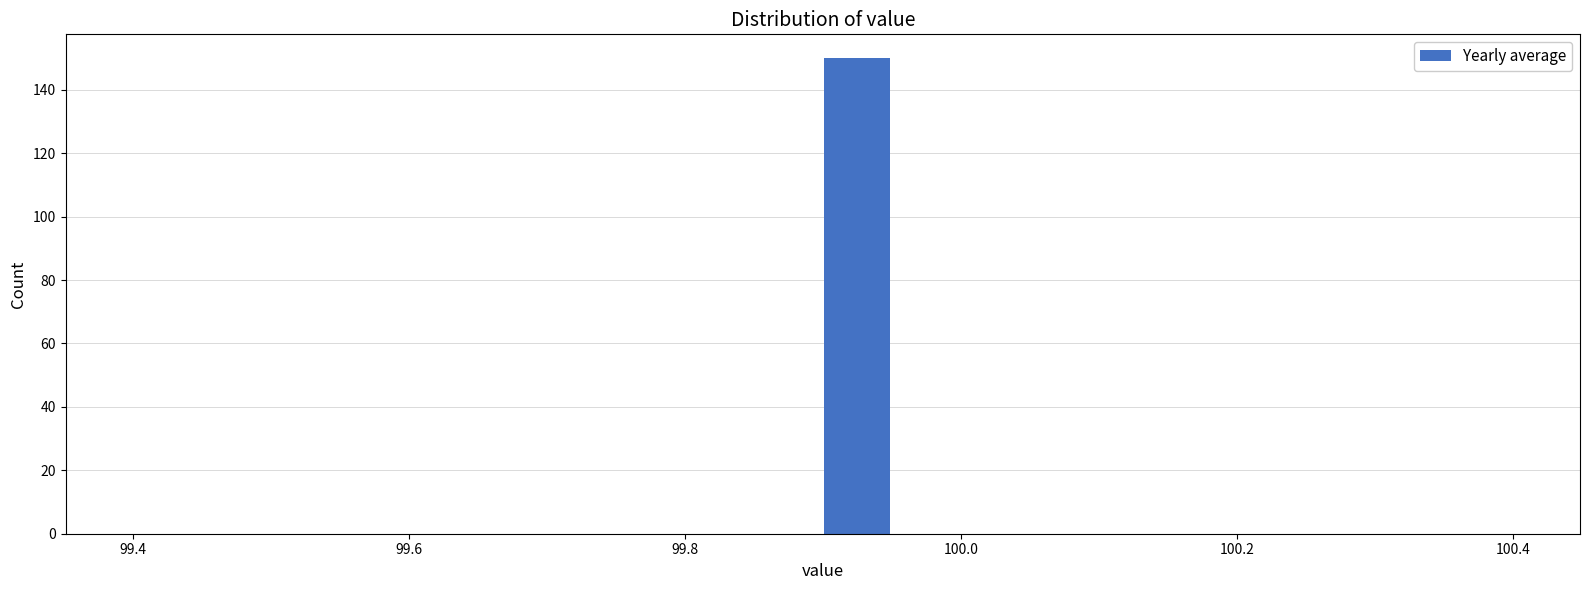

Read against the x-axis, roughly where is the centre of the tallest bar?

99.92